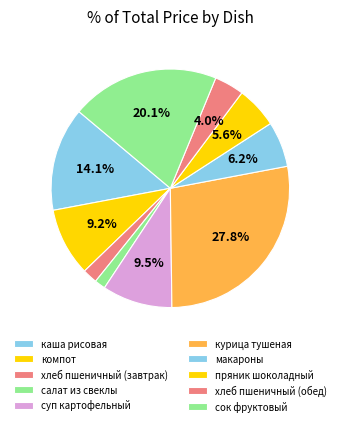

Count the number of slices in the pie.

10